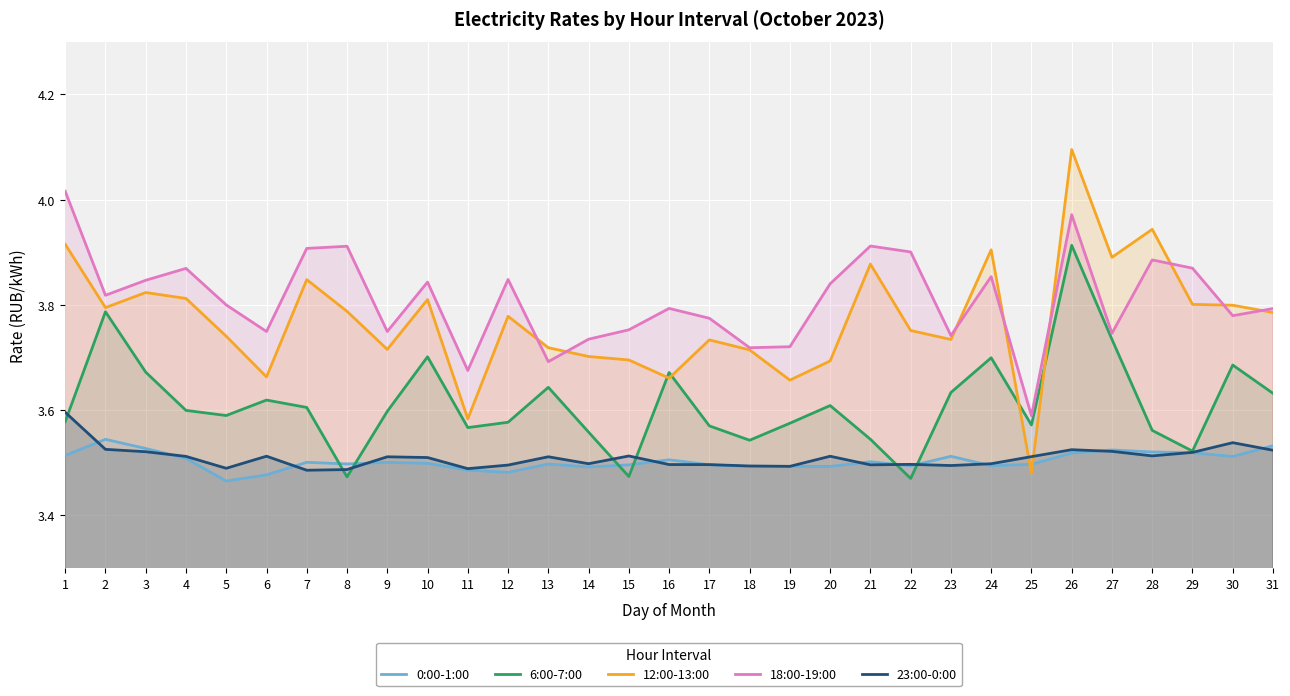

What is the sum of all 12:00-13:00 values?

116.9